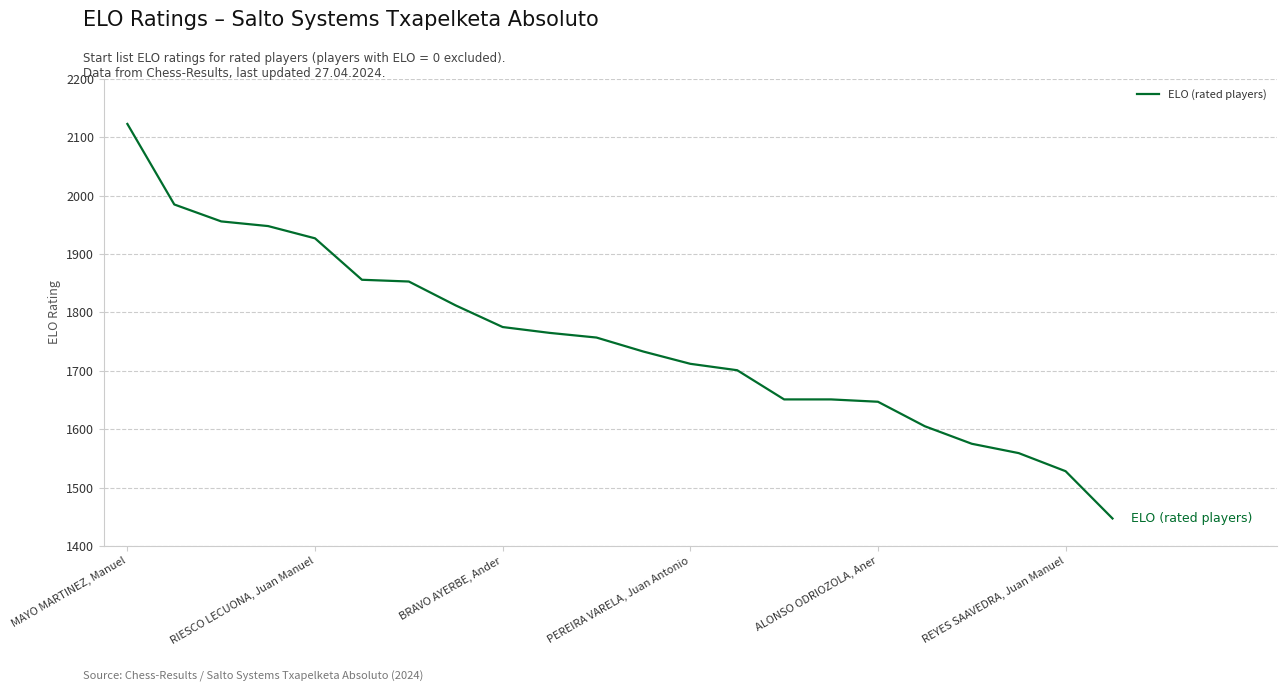

What is the minimum value shown in the chart?

1447